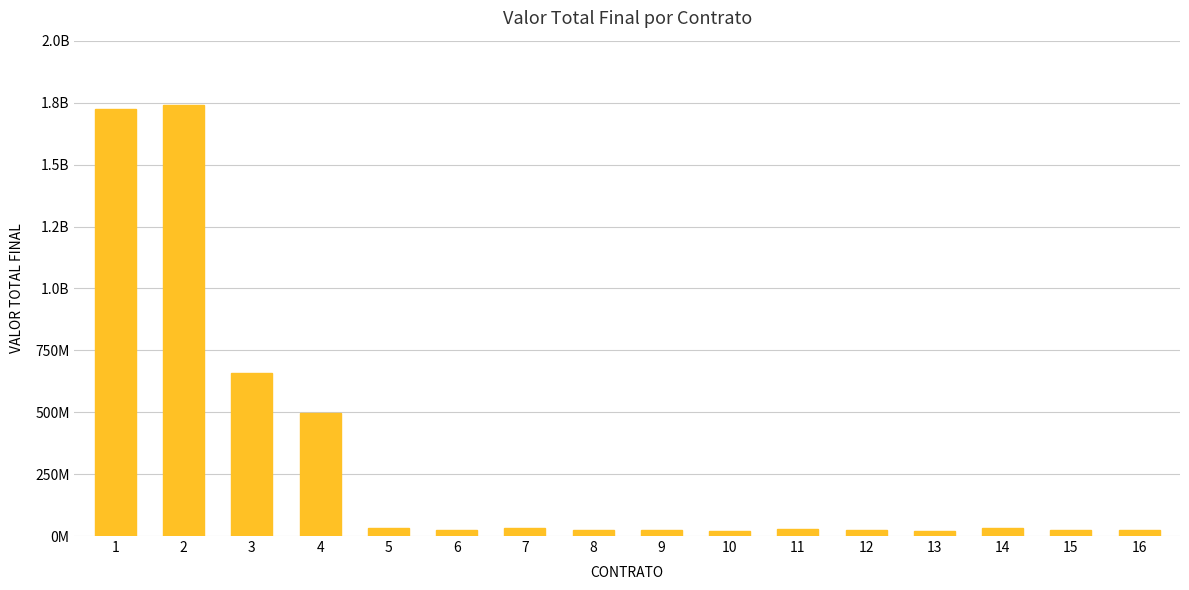

Rank the categories by value from lowest to highest.

13, 10, 16, 6, 15, 12, 8, 9, 11, 5, 7, 14, 4, 3, 1, 2